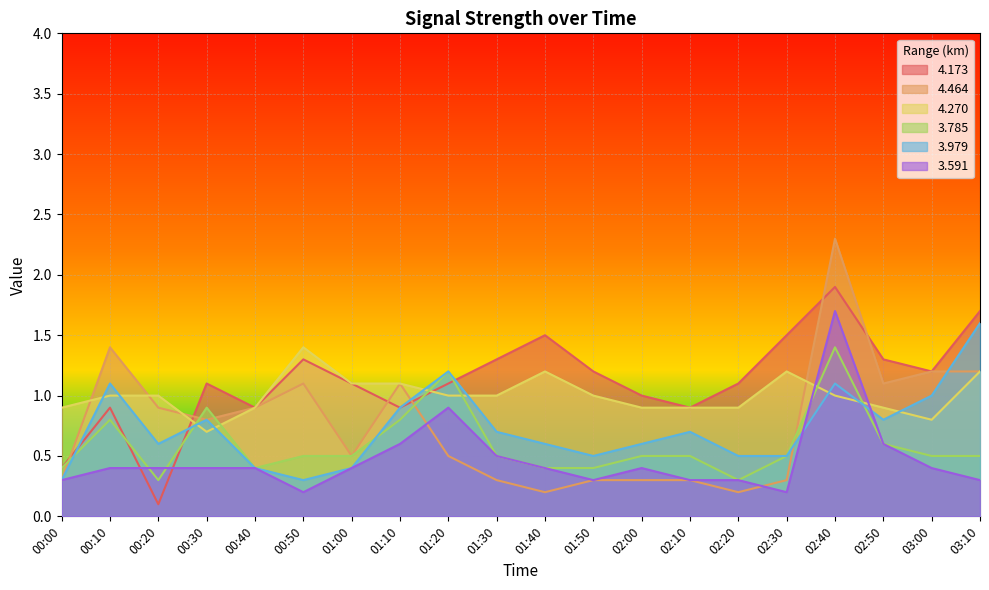

After their last crossing, which series has the higher values: 4.270 or 3.785?

4.270